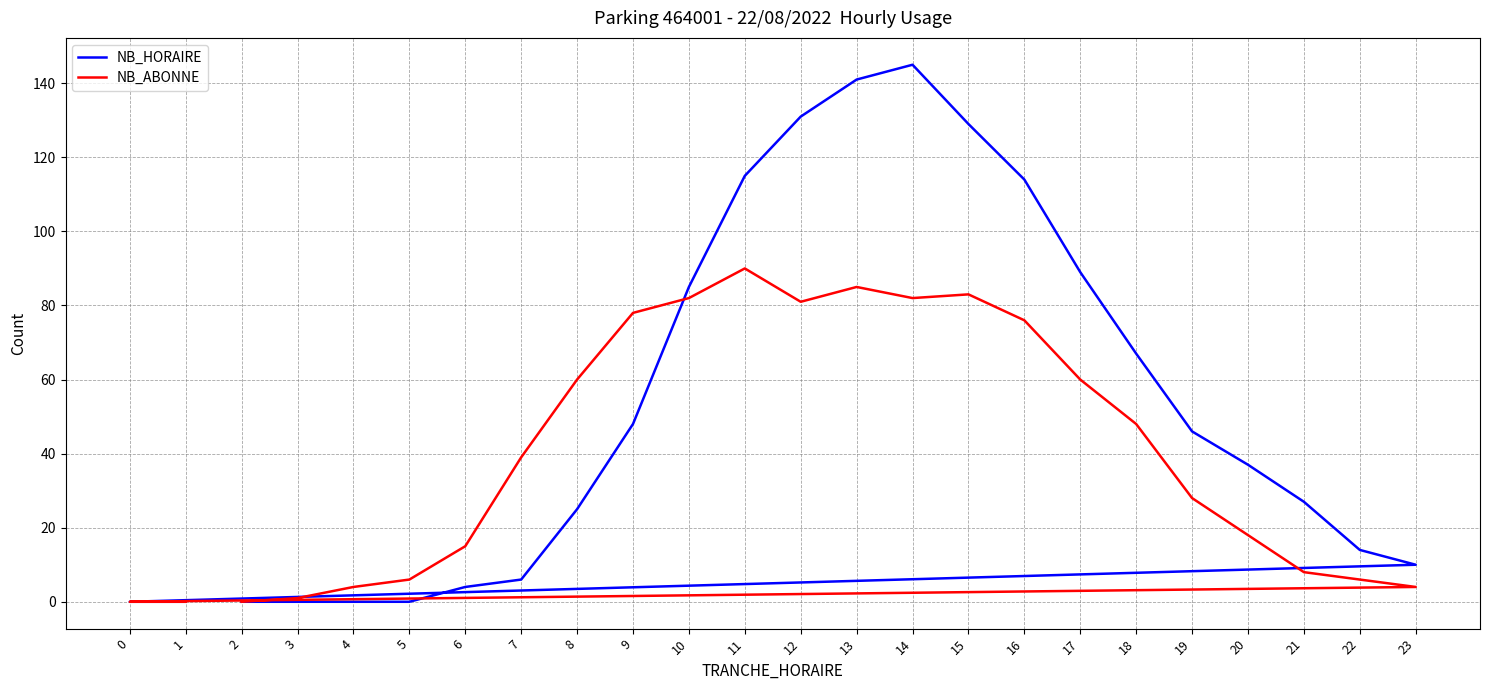

Rank the series at 18 from lowest to highest value.

NB_ABONNE, NB_HORAIRE